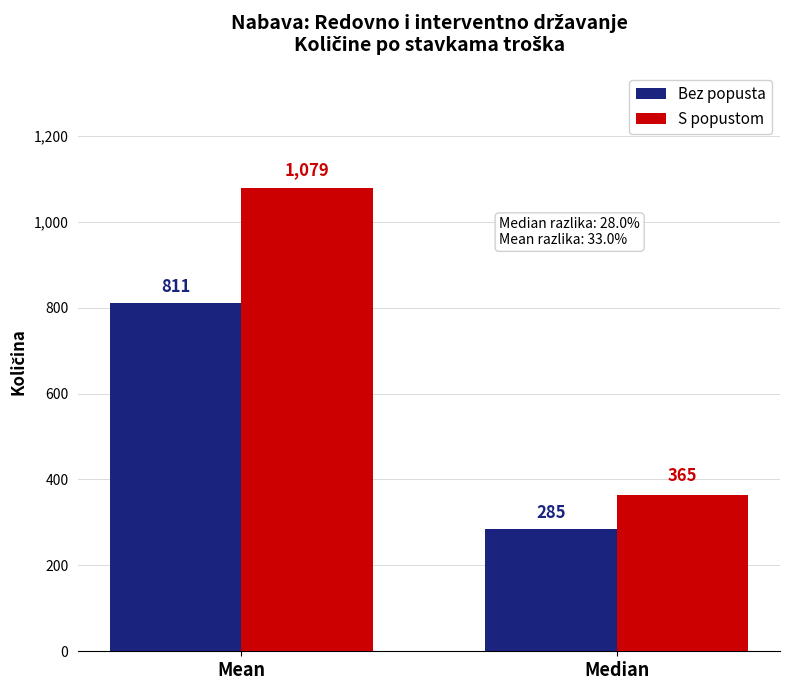

What is the value of the Bez popusta bar at the 2nd from the left?

285.0